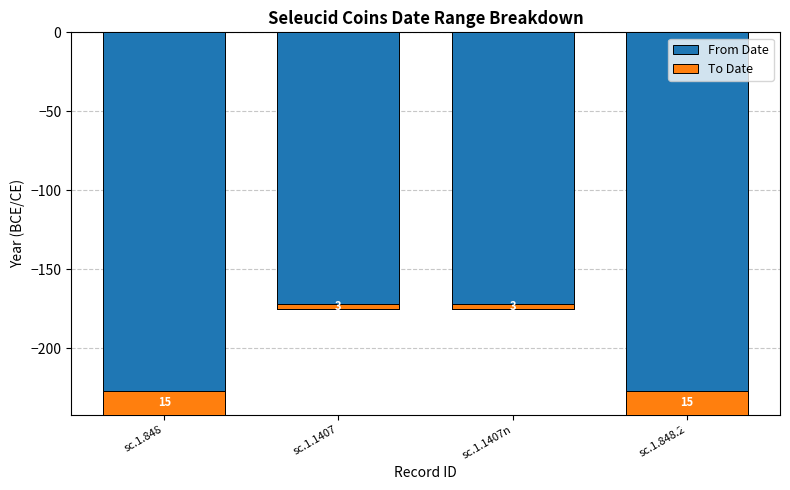

At which category is the sum across all series the highest?

sc.1.1407